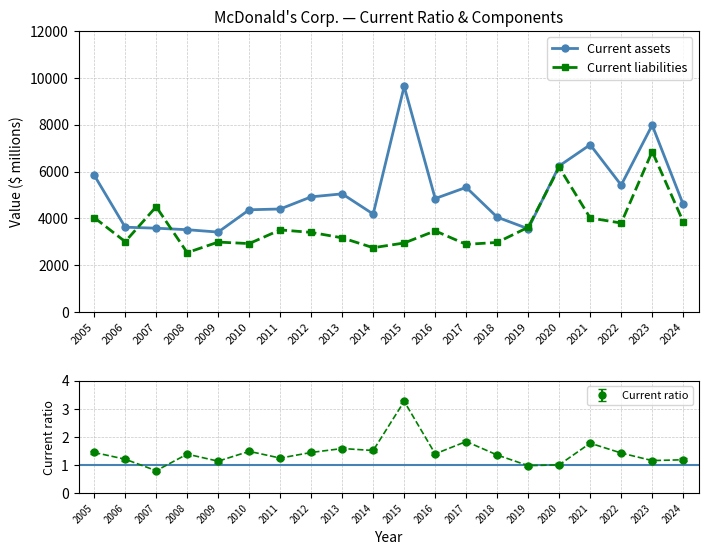

At which category is the sum across all series the highest?

2023